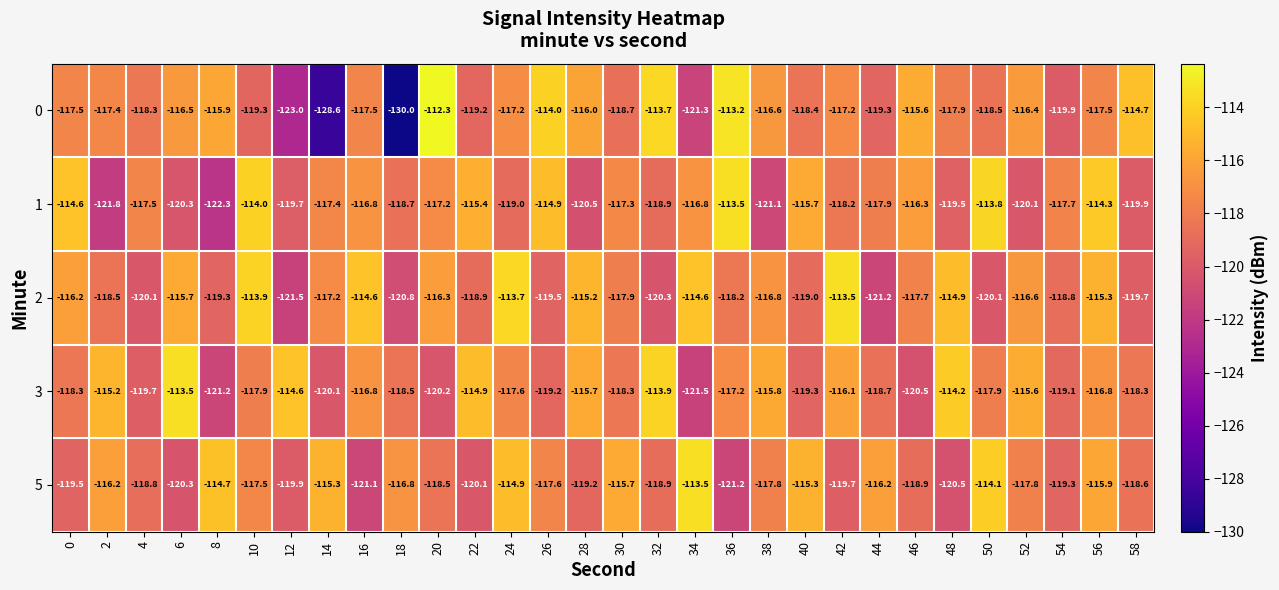

What is the sum of the 1 values at 52 and 16?

-236.9